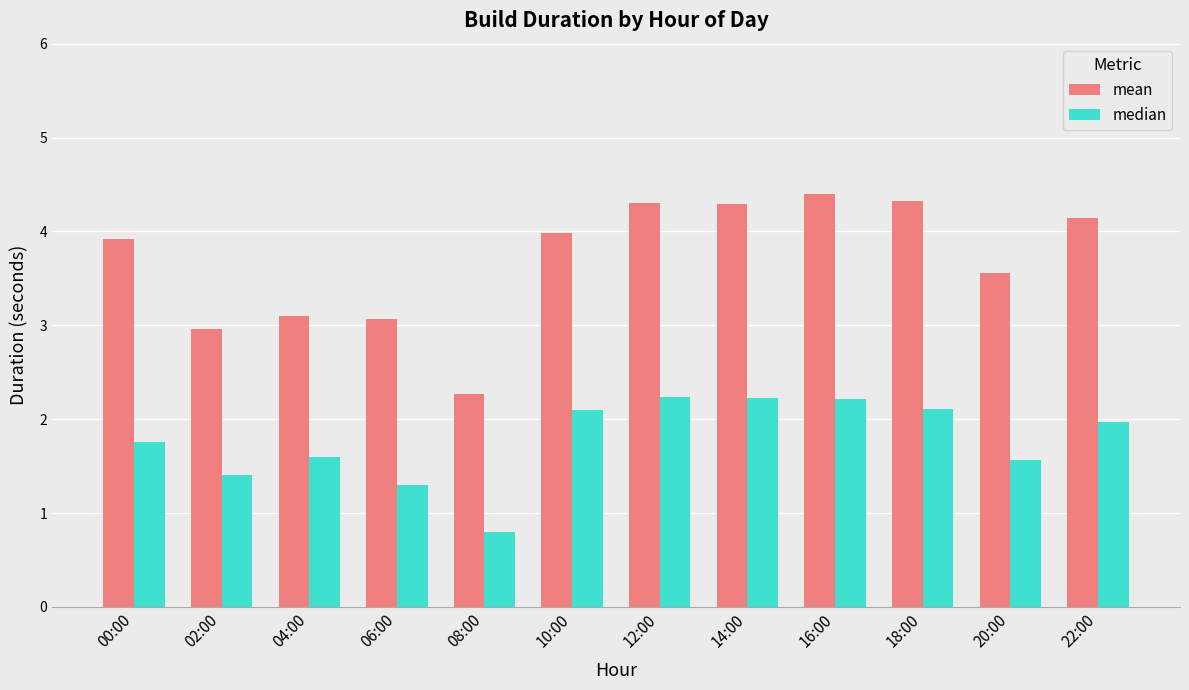

Is it true that median equals 3.0 at 16:00?

False